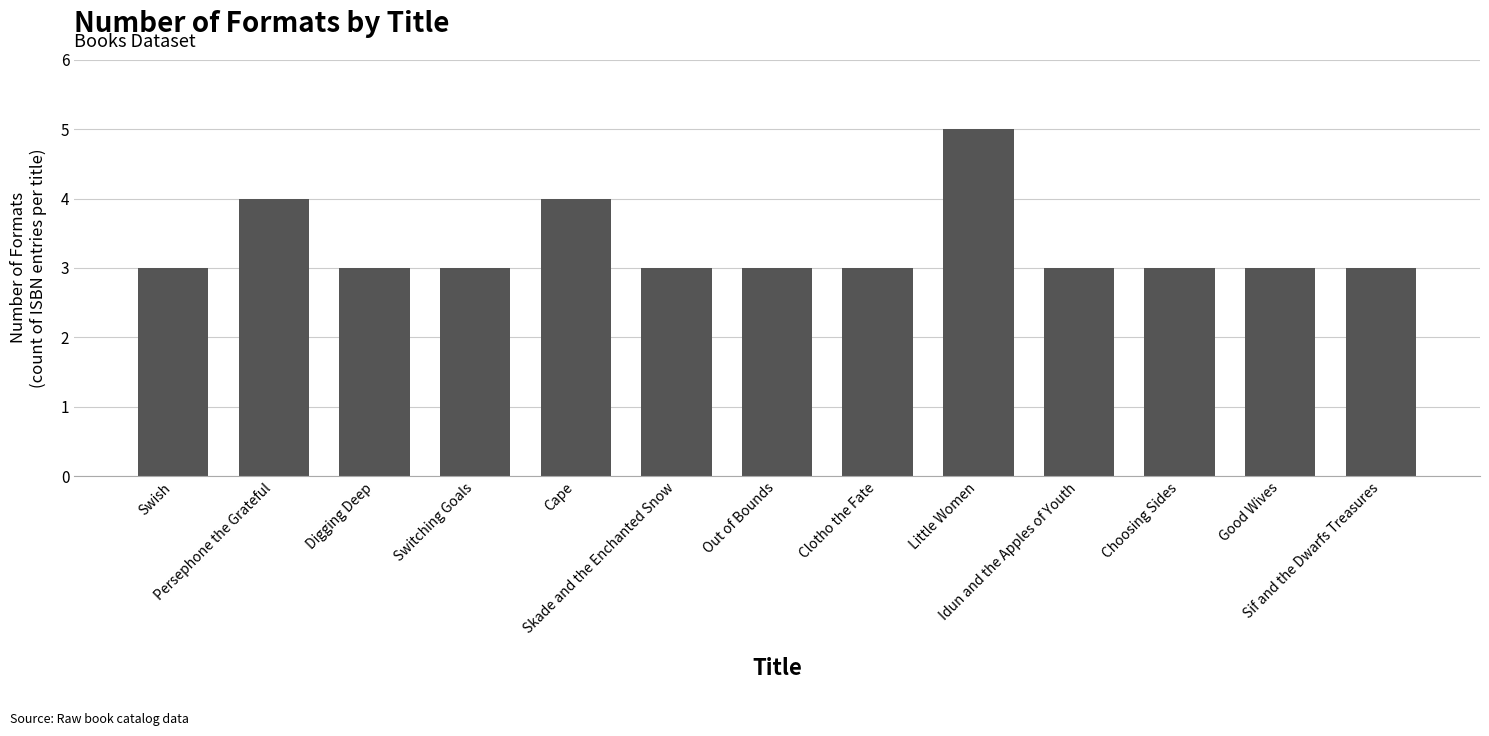

What is the difference between the maximum and minimum values?

2